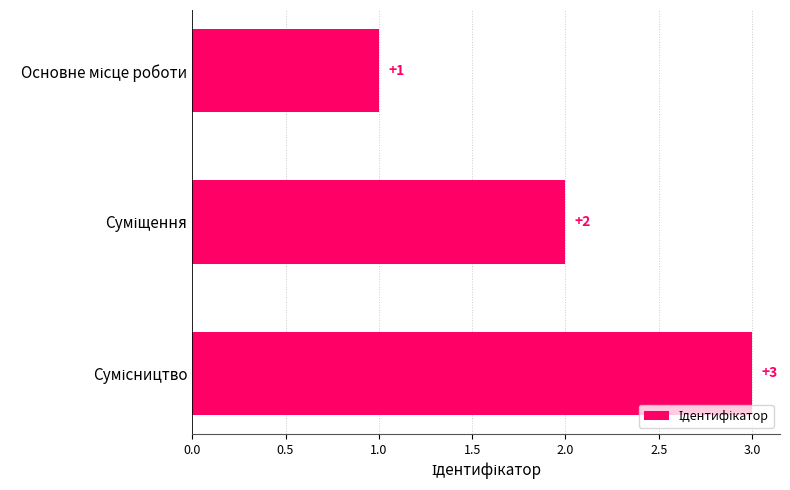

How many values are between 1 and 3?

3